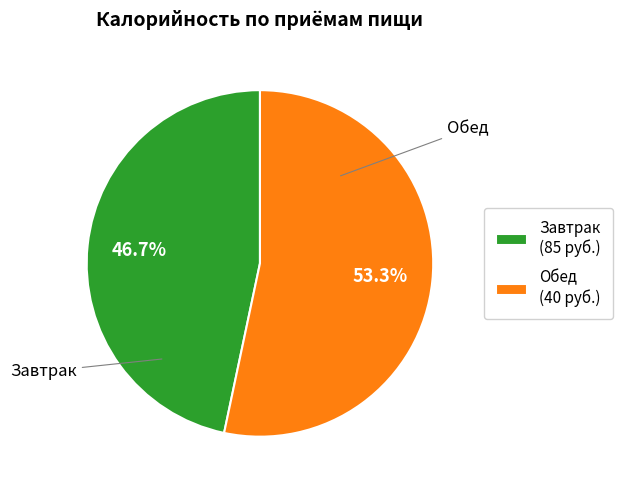

Count the number of slices in the pie.

2